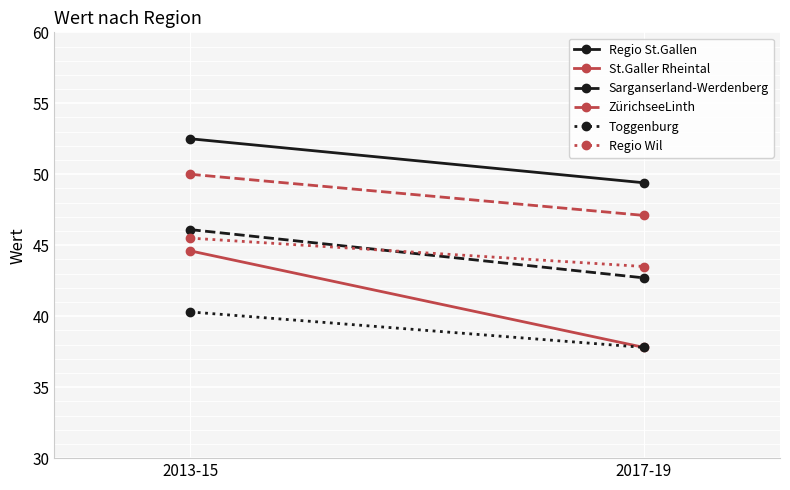

How many data points in St.Galler Rheintal are above 44?

1